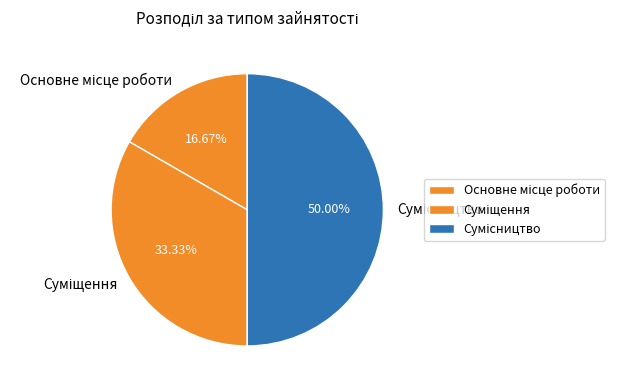

Which slice is the largest?

Сумісництво